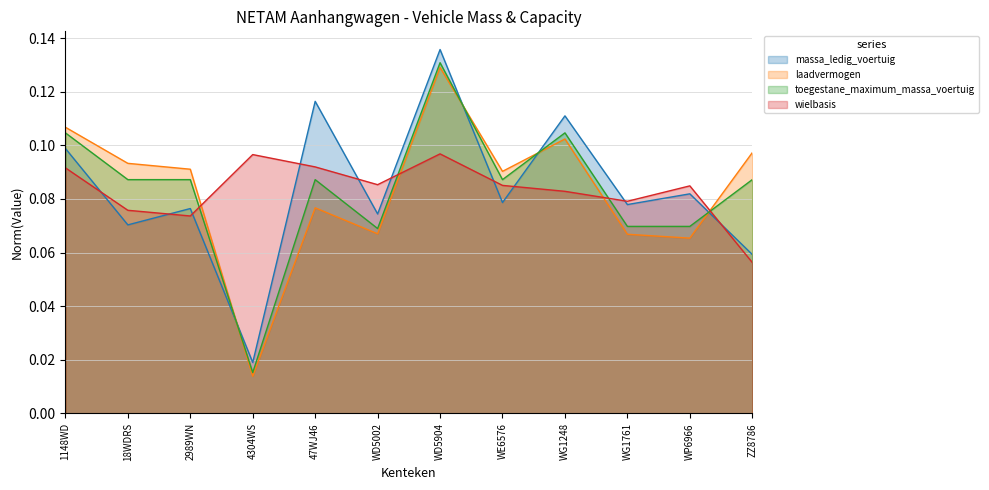

Reading right to left, list all the values displayed in this chart.

massa_ledig_voertuig: ZZ8786=0.1	WP6966=0.1	WG1761=0.1	WG1248=0.1	WE6576=0.1	WD5904=0.1	WD5002=0.1	47WJ46=0.1	4304WS=0.0	2989WN=0.1	18WDRS=0.1	1148WD=0.1
laadvermogen: ZZ8786=0.1	WP6966=0.1	WG1761=0.1	WG1248=0.1	WE6576=0.1	WD5904=0.1	WD5002=0.1	47WJ46=0.1	4304WS=0.0	2989WN=0.1	18WDRS=0.1	1148WD=0.1
toegestane_maximum_massa_voertuig: ZZ8786=0.1	WP6966=0.1	WG1761=0.1	WG1248=0.1	WE6576=0.1	WD5904=0.1	WD5002=0.1	47WJ46=0.1	4304WS=0.0	2989WN=0.1	18WDRS=0.1	1148WD=0.1
wielbasis: ZZ8786=0.1	WP6966=0.1	WG1761=0.1	WG1248=0.1	WE6576=0.1	WD5904=0.1	WD5002=0.1	47WJ46=0.1	4304WS=0.1	2989WN=0.1	18WDRS=0.1	1148WD=0.1